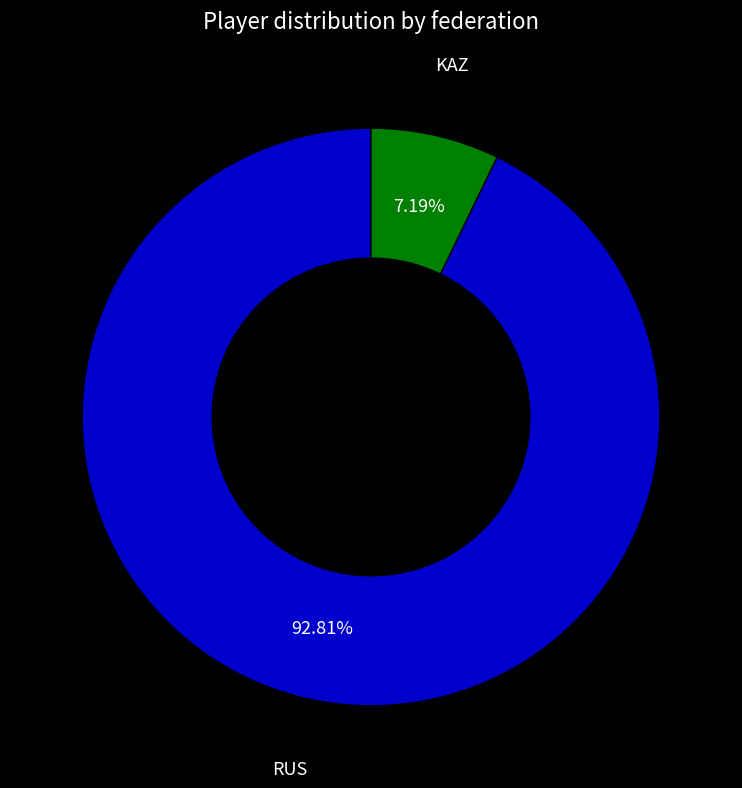

Does any single category account for the majority?

Yes